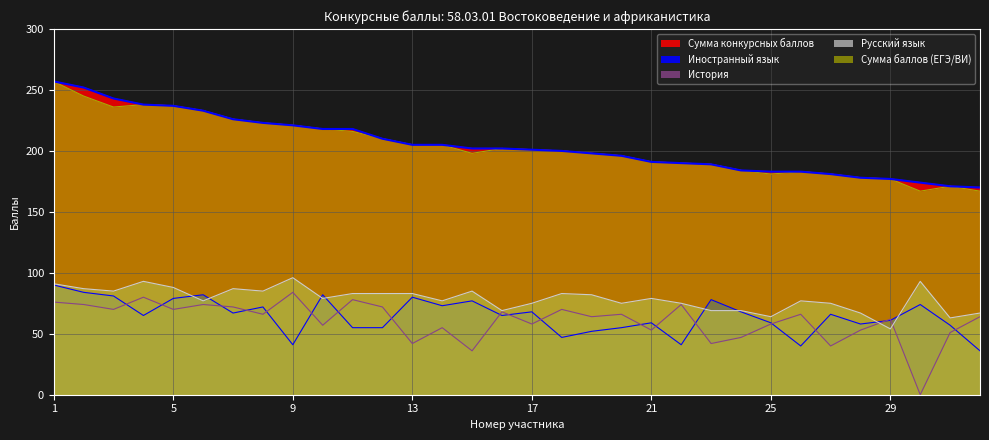

At which label does Иностранный язык reach its minimum?

32